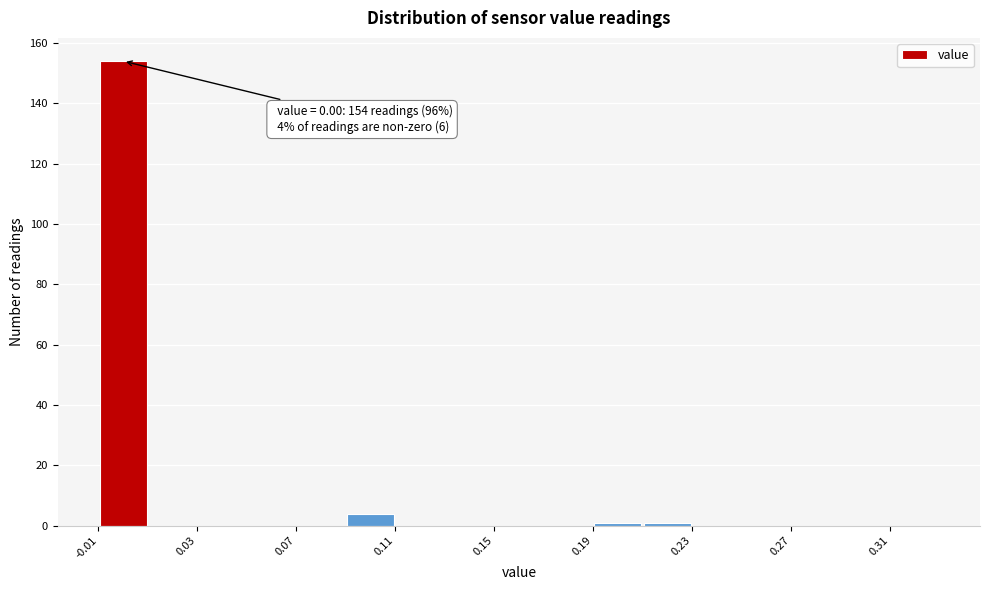

Which range on the x-axis has the tallest bar?

-0.01 to 0.01